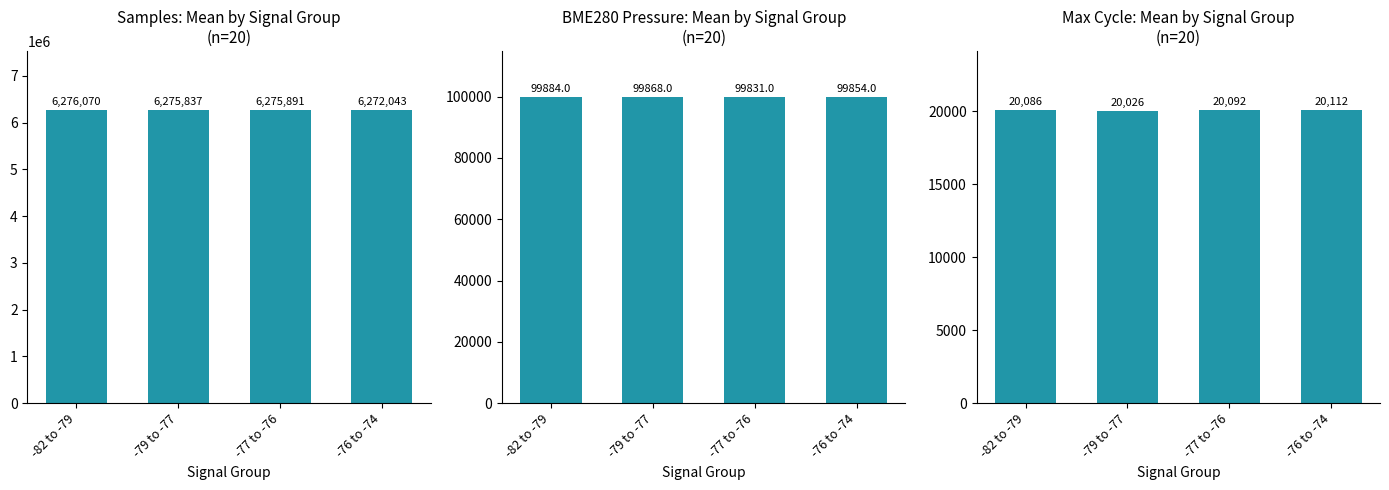

Are the bars horizontal?

No